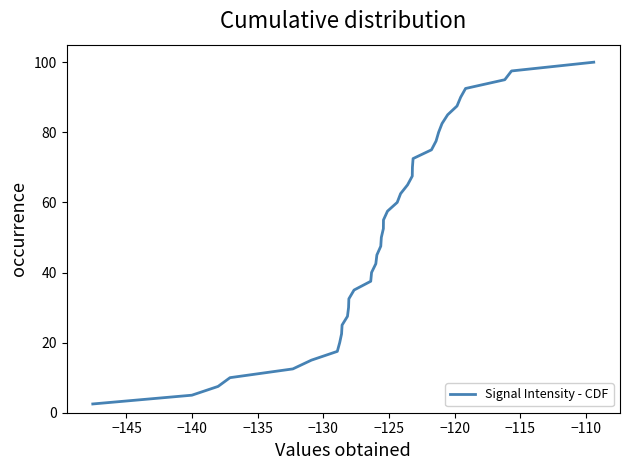

What is the difference between the maximum and minimum values?

97.5